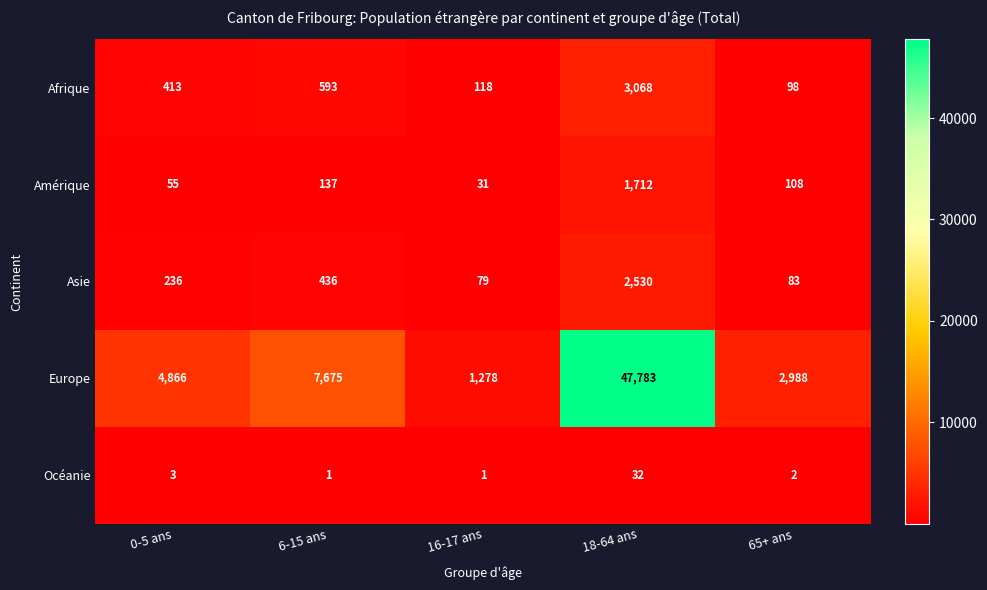

Reading right to left, transcribe all the data shown in this chart.

Afrique: 98	3068	118	593	413
Amérique: 108	1712	31	137	55
Asie: 83	2530	79	436	236
Europe: 2988	47783	1278	7675	4866
Océanie: 2	32	1	1	3